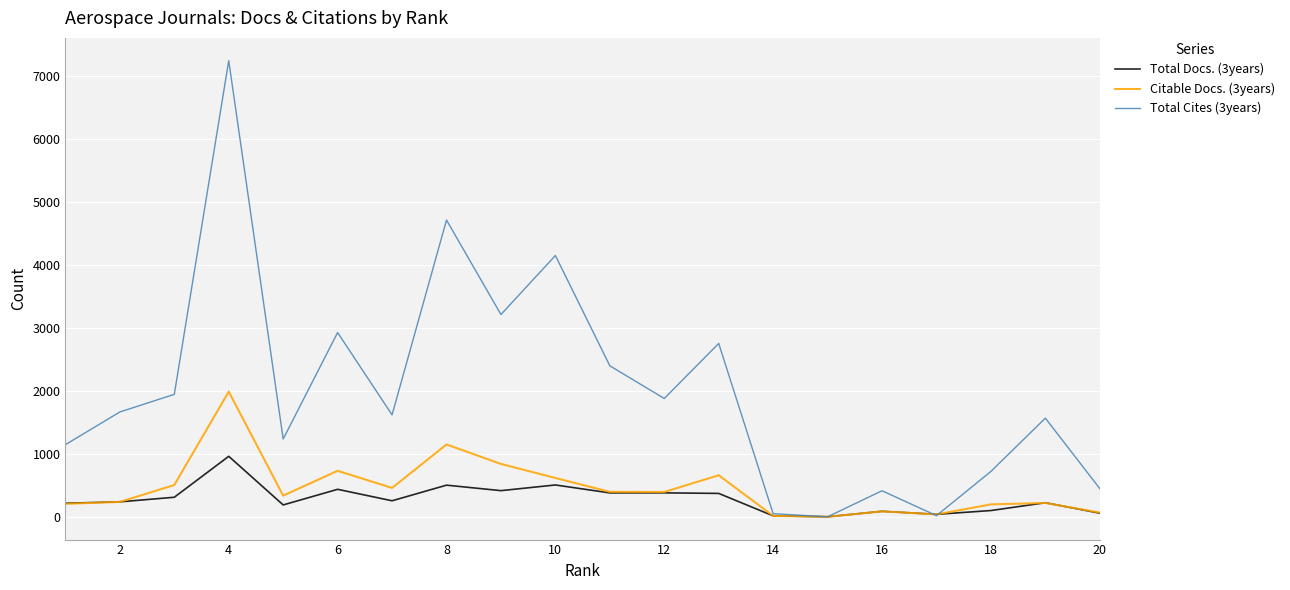

What is the greatest value displayed?

7241